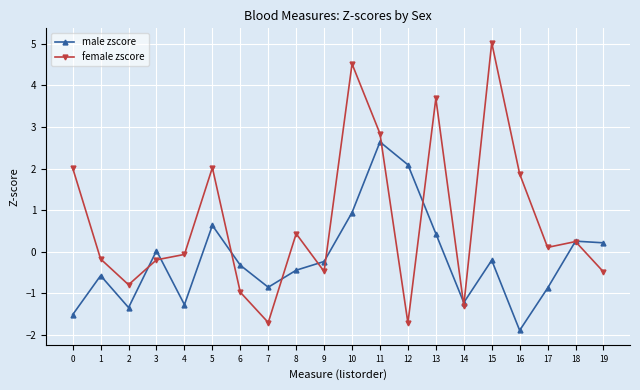

Is the value of male zscore at 9 greater than the value of female zscore at 14?

Yes